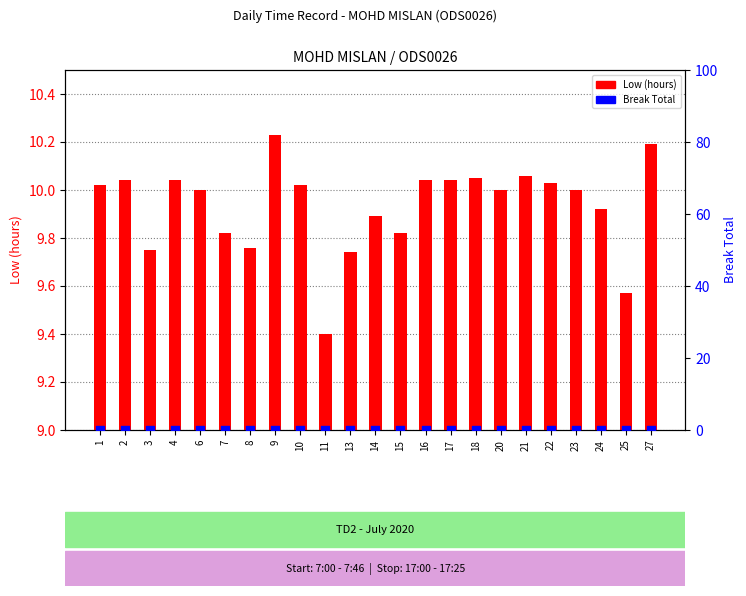

At which category is the sum across all series the highest?

9